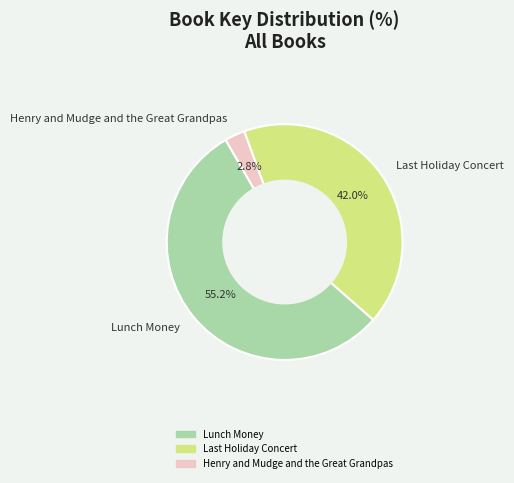

What is the largest slice in the pie chart?

Lunch Money